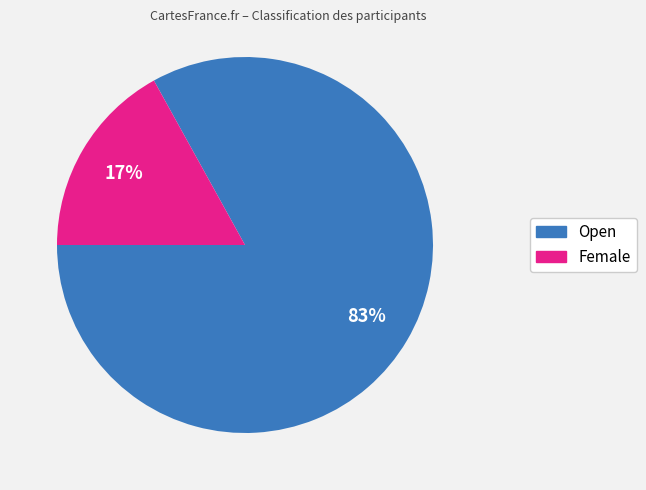

Between Open and Female, which is larger?

Open